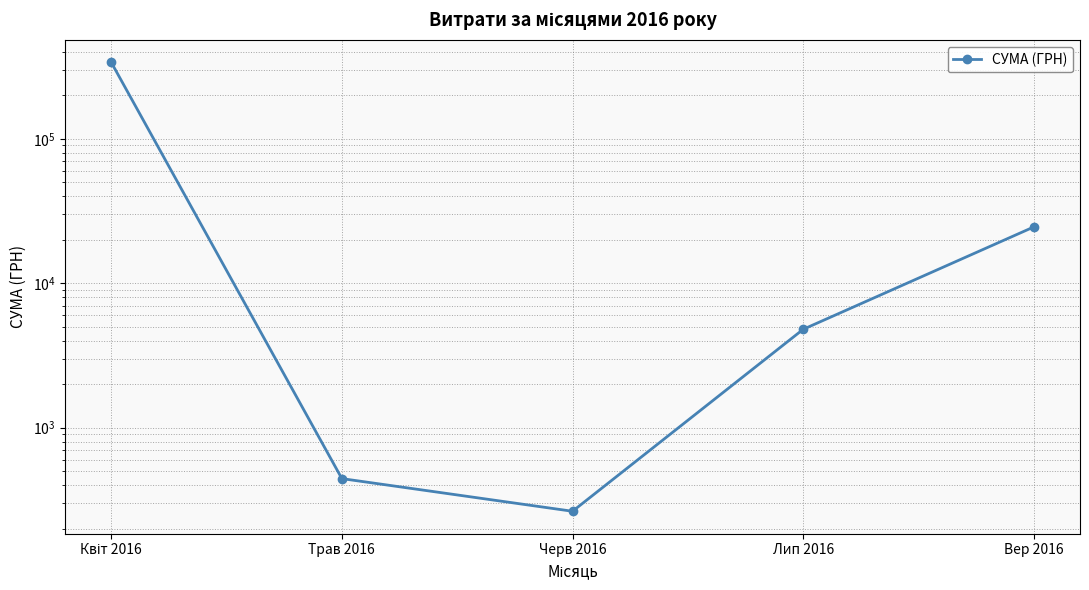

What is the difference between the values at Вер 2016 and Черв 2016?

24270.5